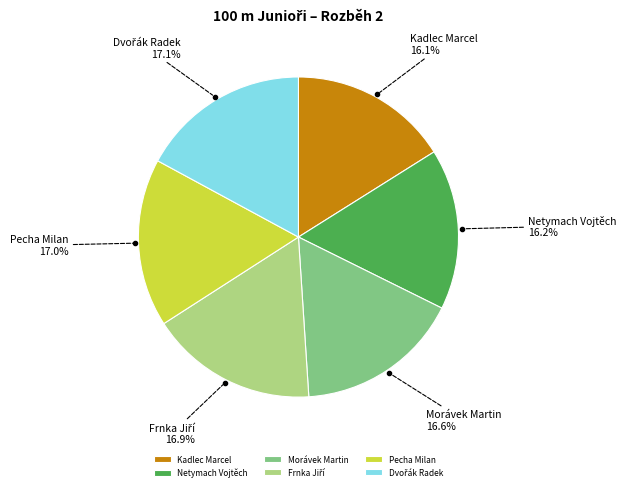

Combined, do Morávek Martin and Kadlec Marcel account for over 50%?

No